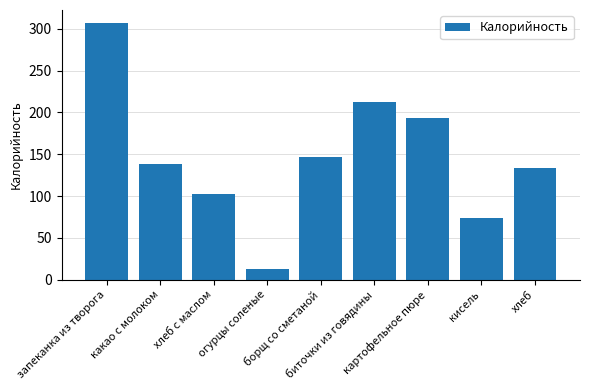

What is the smallest value displayed?

13